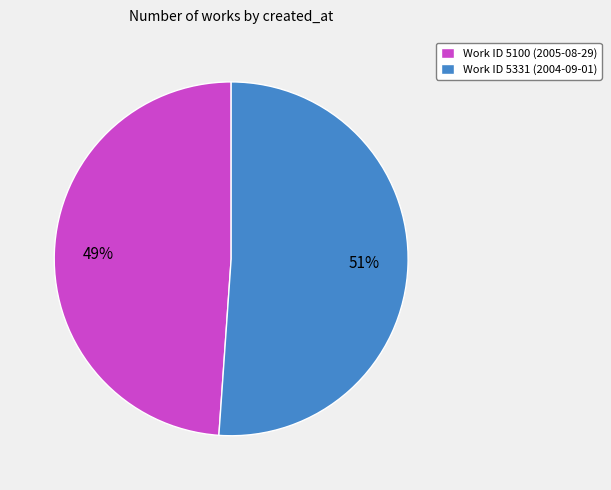

To the nearest percent, what percentage of the pie is Work ID 5100 (2005-08-29)?

49%